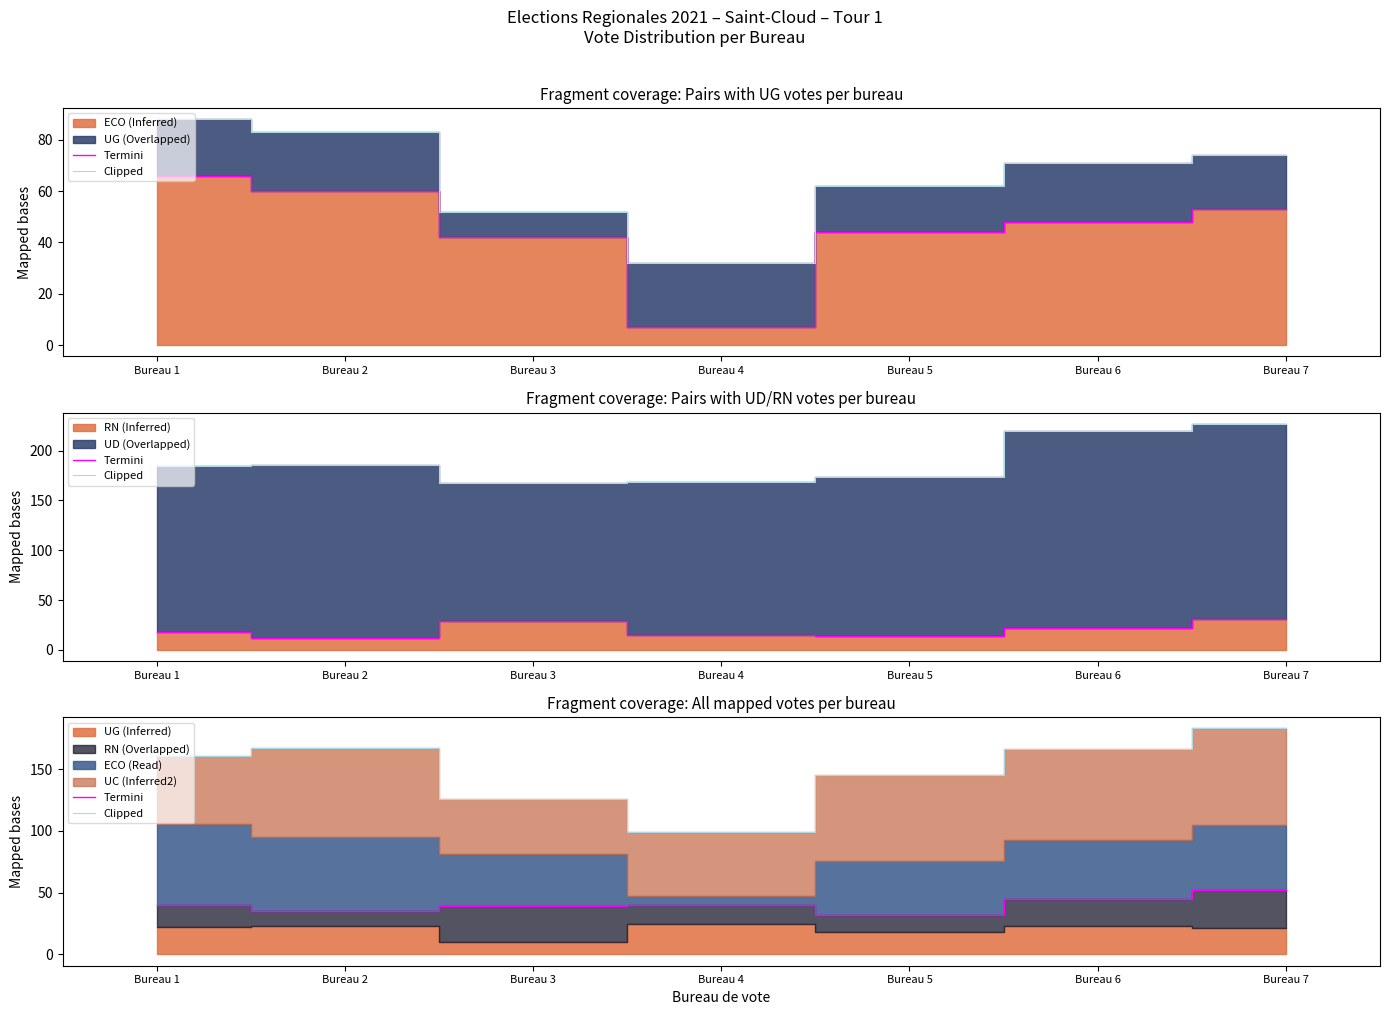

True or false: Clipped and Termini cross at least once.

False